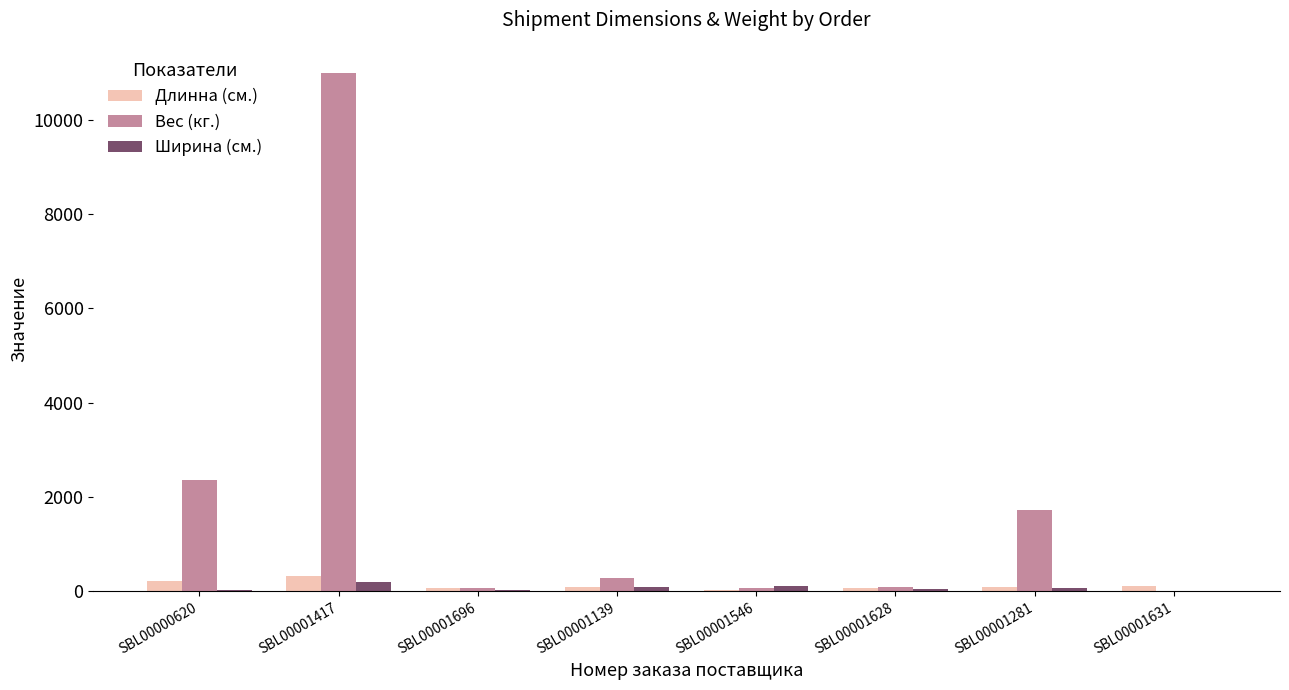

Which series has the widest spread of values?

Вес (кг.)